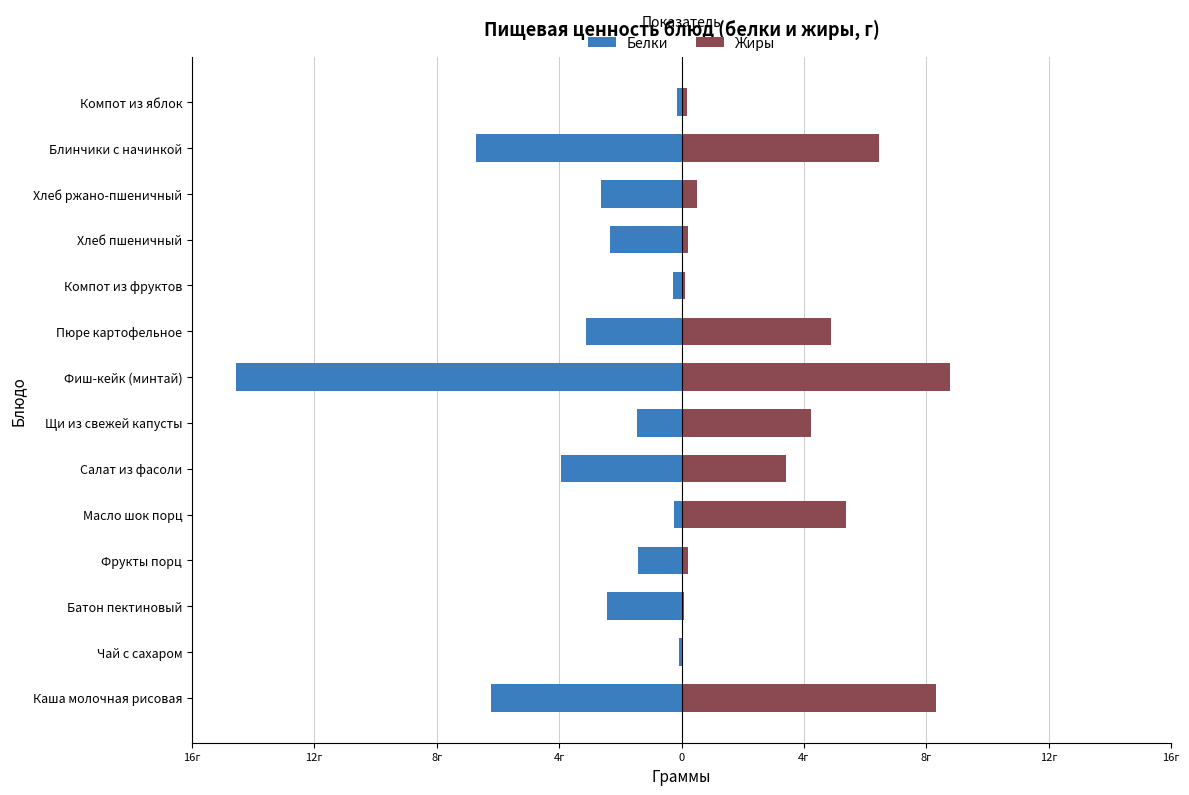

Rank the series by their average value, from lowest to highest.

Белки, Жиры